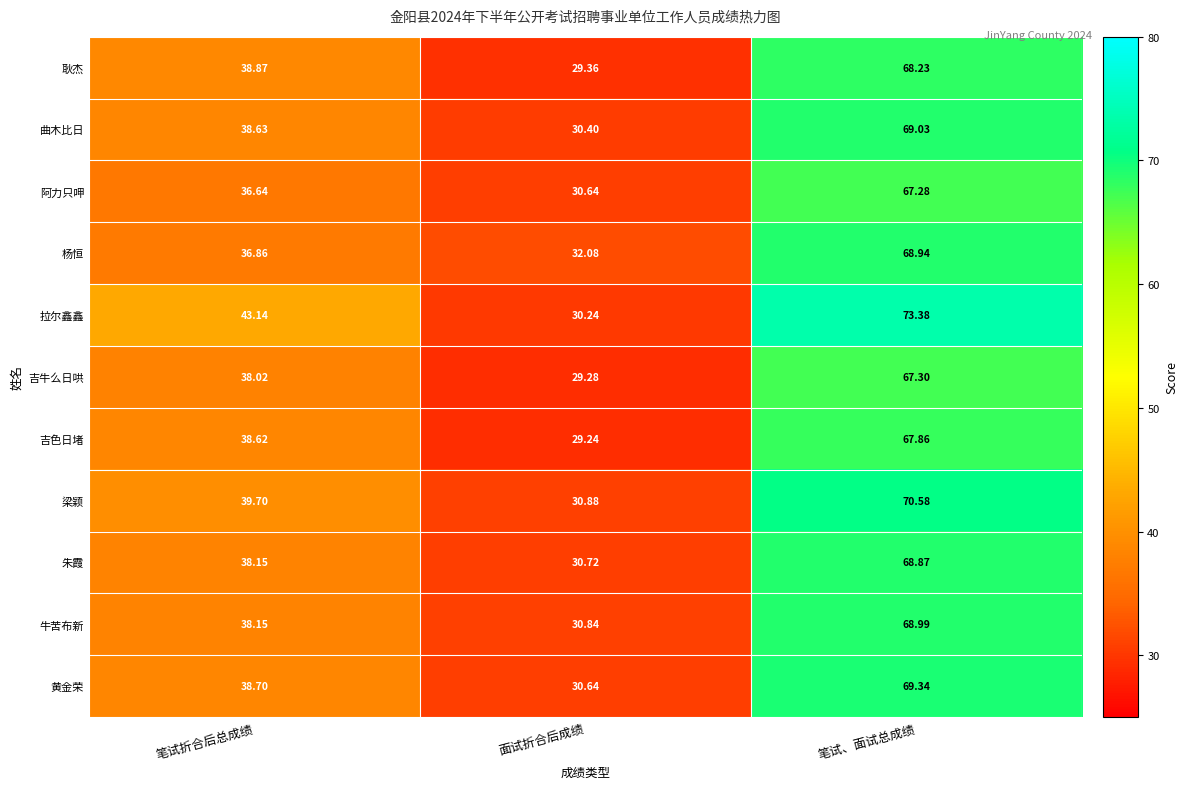

Is the value of 朱霞 at 笔试、面试总成绩 greater than the value of 吉牛么日哄 at 笔试折合后总成绩?

Yes